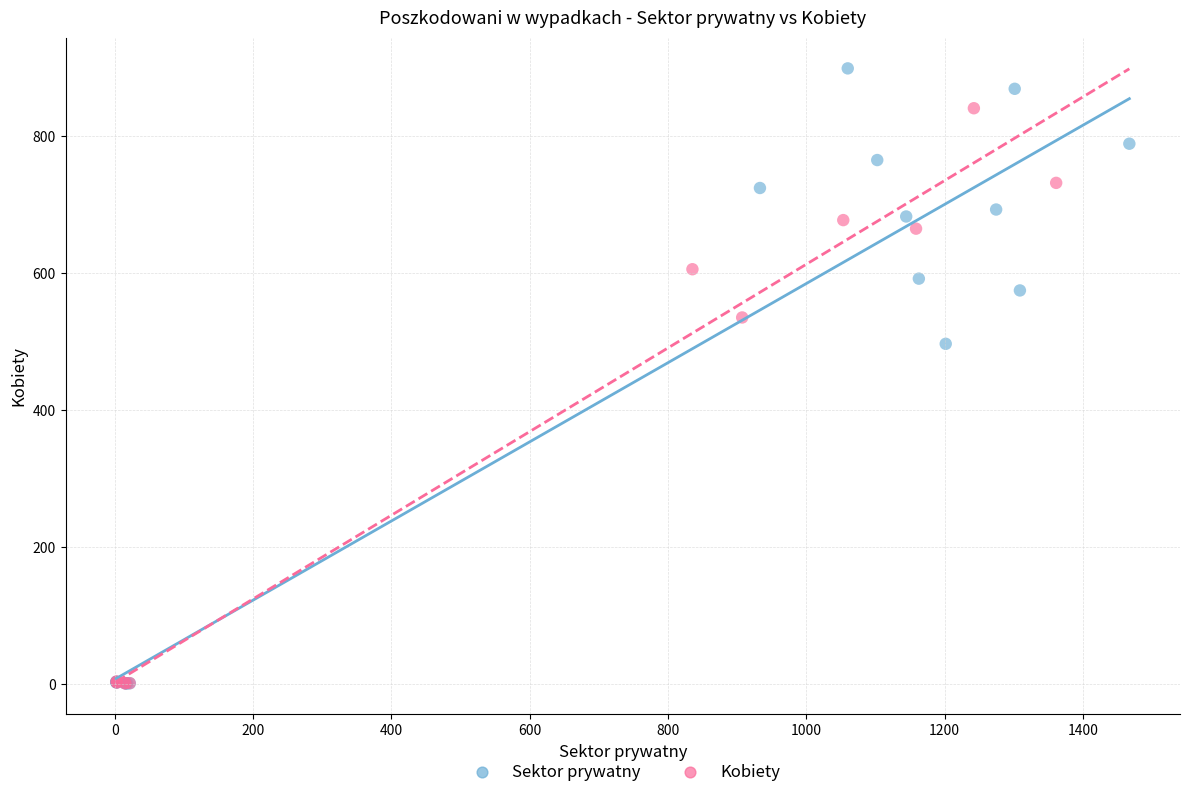

What are all the series names shown in the legend?

Sektor prywatny, Kobiety